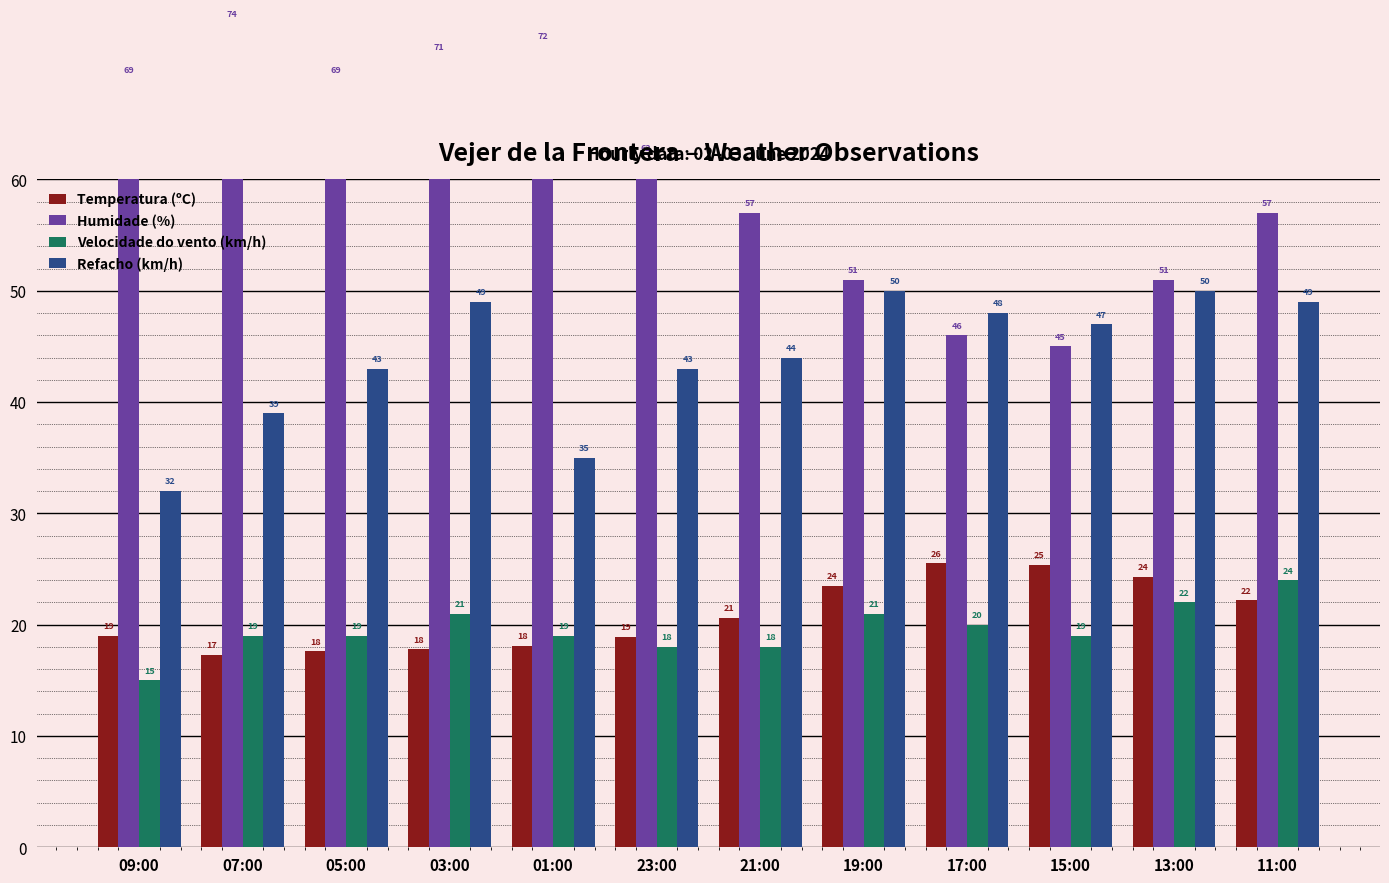

What is the total value across all series at 19:00?

145.5